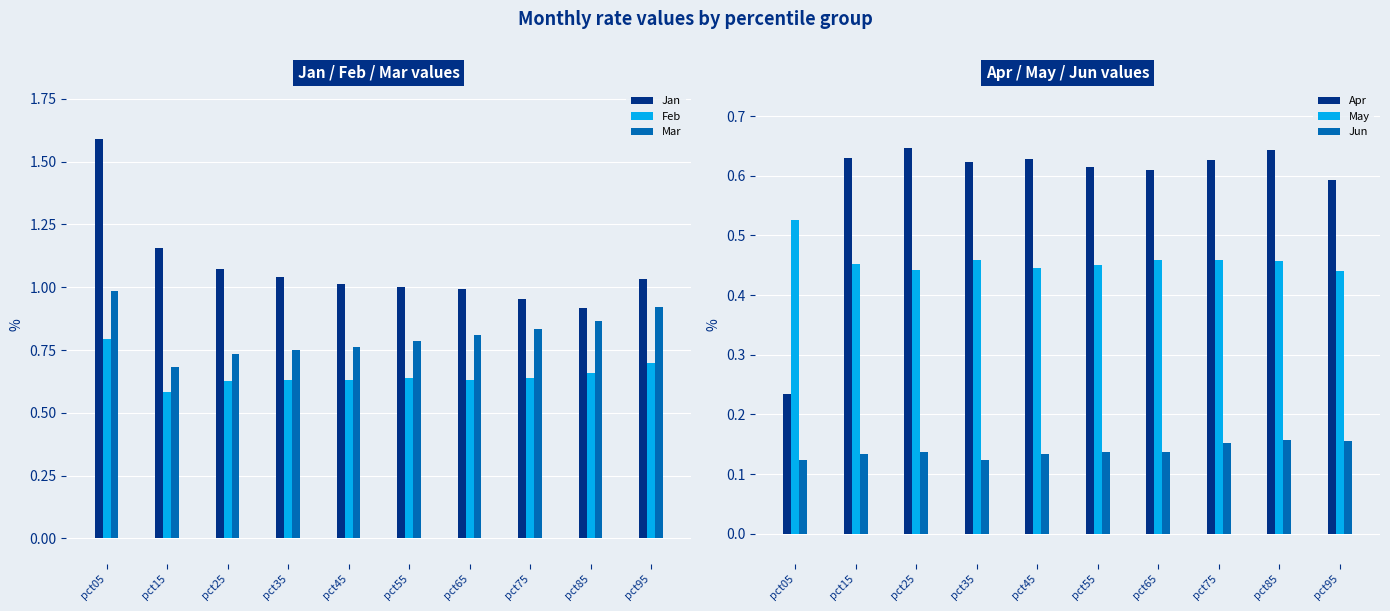

Reading left to right, what are all the values shown in this chart?

Jan: pct05=1.6	pct15=1.2	pct25=1.1	pct35=1.0	pct45=1.0	pct55=1.0	pct65=1.0	pct75=1.0	pct85=0.9	pct95=1.0
Feb: pct05=0.8	pct15=0.6	pct25=0.6	pct35=0.6	pct45=0.6	pct55=0.6	pct65=0.6	pct75=0.6	pct85=0.7	pct95=0.7
Mar: pct05=1.0	pct15=0.7	pct25=0.7	pct35=0.8	pct45=0.8	pct55=0.8	pct65=0.8	pct75=0.8	pct85=0.9	pct95=0.9
Apr: pct05=0.2	pct15=0.6	pct25=0.6	pct35=0.6	pct45=0.6	pct55=0.6	pct65=0.6	pct75=0.6	pct85=0.6	pct95=0.6
May: pct05=0.5	pct15=0.5	pct25=0.4	pct35=0.5	pct45=0.4	pct55=0.5	pct65=0.5	pct75=0.5	pct85=0.5	pct95=0.4
Jun: pct05=0.1	pct15=0.1	pct25=0.1	pct35=0.1	pct45=0.1	pct55=0.1	pct65=0.1	pct75=0.2	pct85=0.2	pct95=0.2